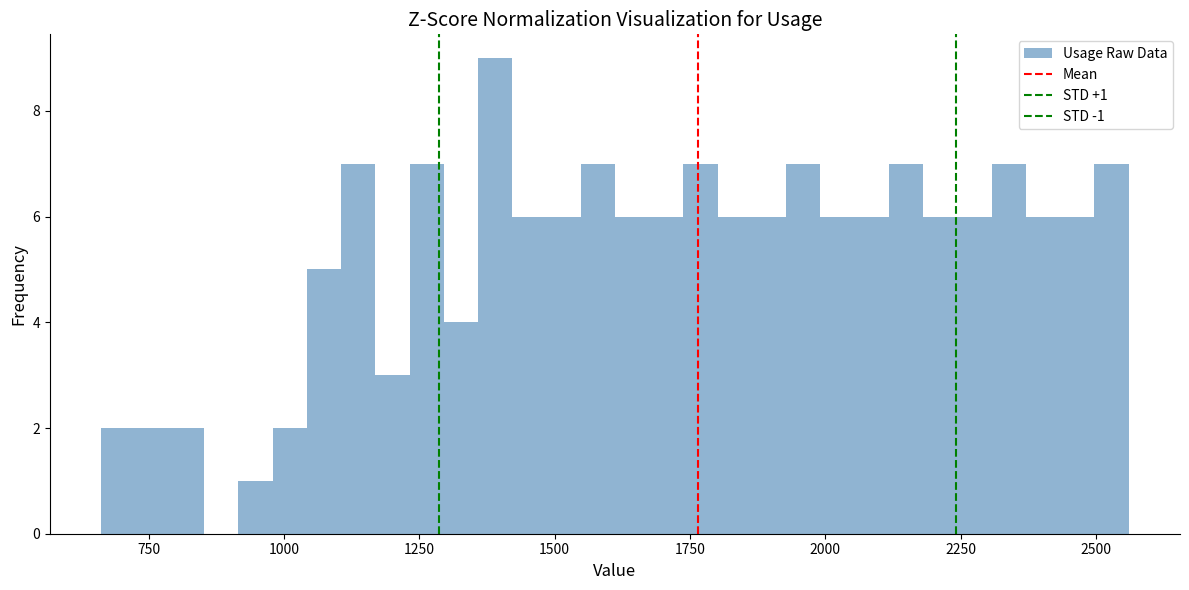

Around what value on the x-axis is the tallest bar? Give the approximate position of its centre, as read against the axis.

1400